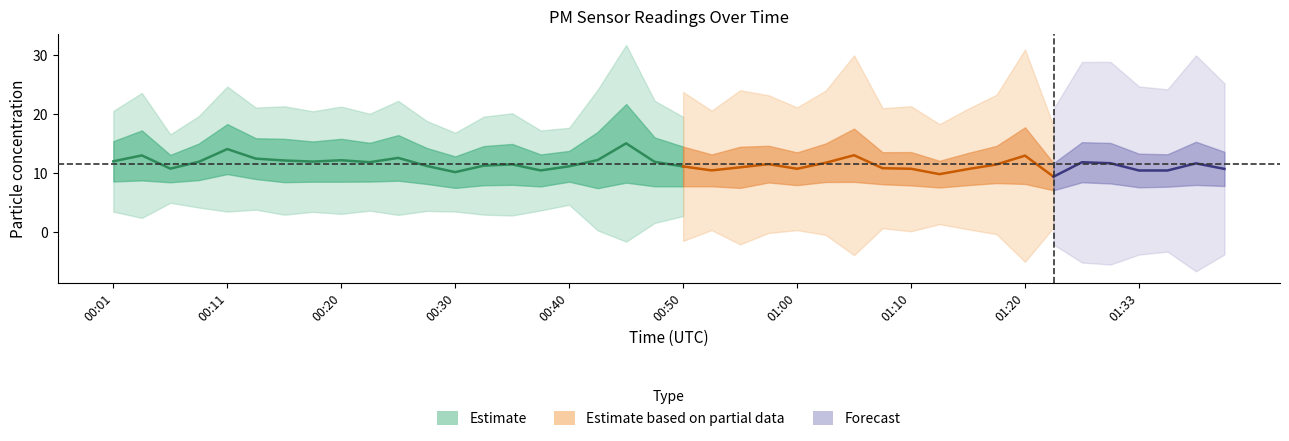

What is the value of the P2 point at the 24th from the left?

8.3